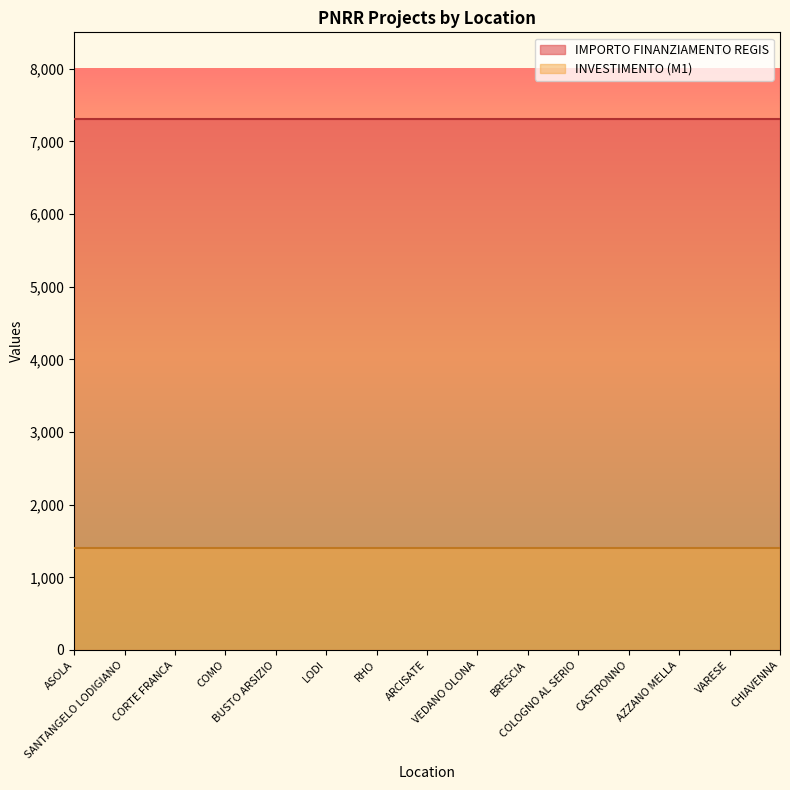

List the series in order of their overall mean, highest first.

IMPORTO FINANZIAMENTO REGIS, INVESTIMENTO (M1)